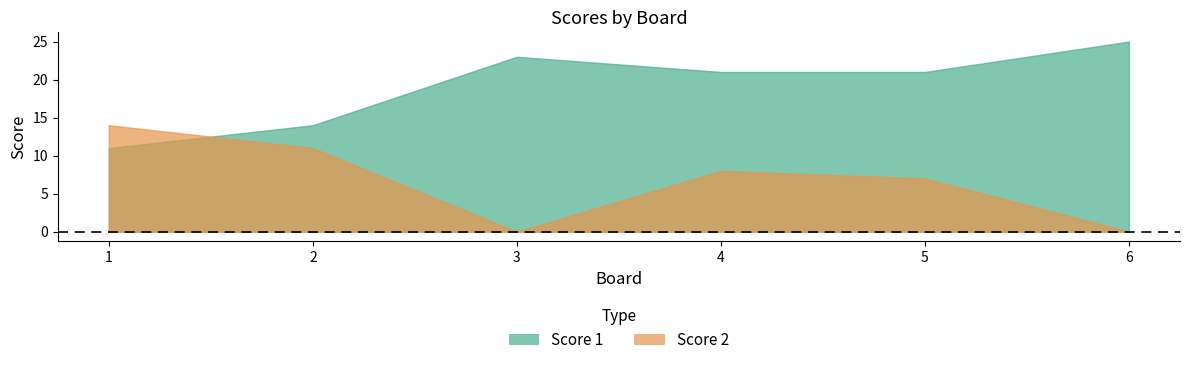

At which category does Score 2 reach its first local valley?

3